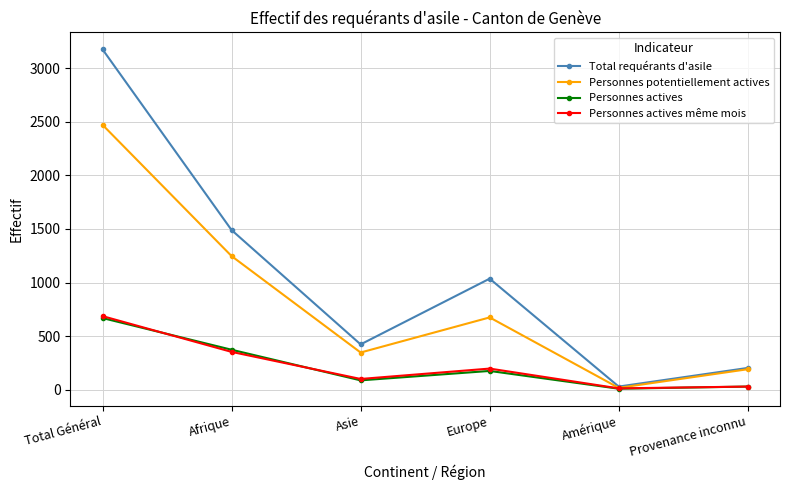

Rank the categories by Total requérants d'asile value from lowest to highest.

Amérique, Provenance inconnu, Asie, Europe, Afrique, Total Général